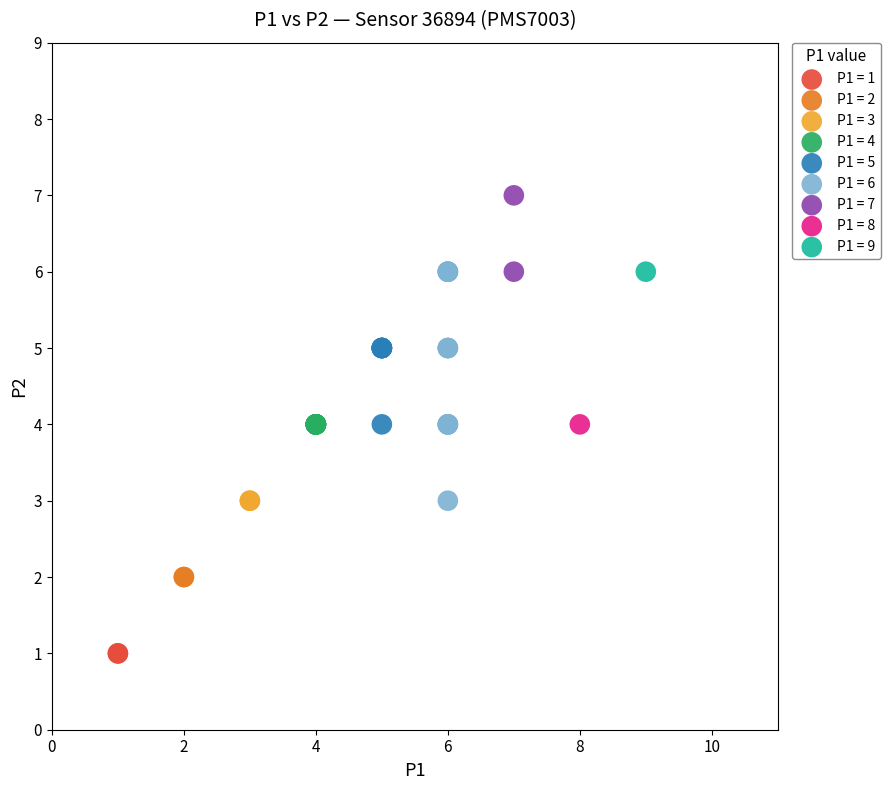

Which series reaches the minimum Y coordinate?

P1 = 1